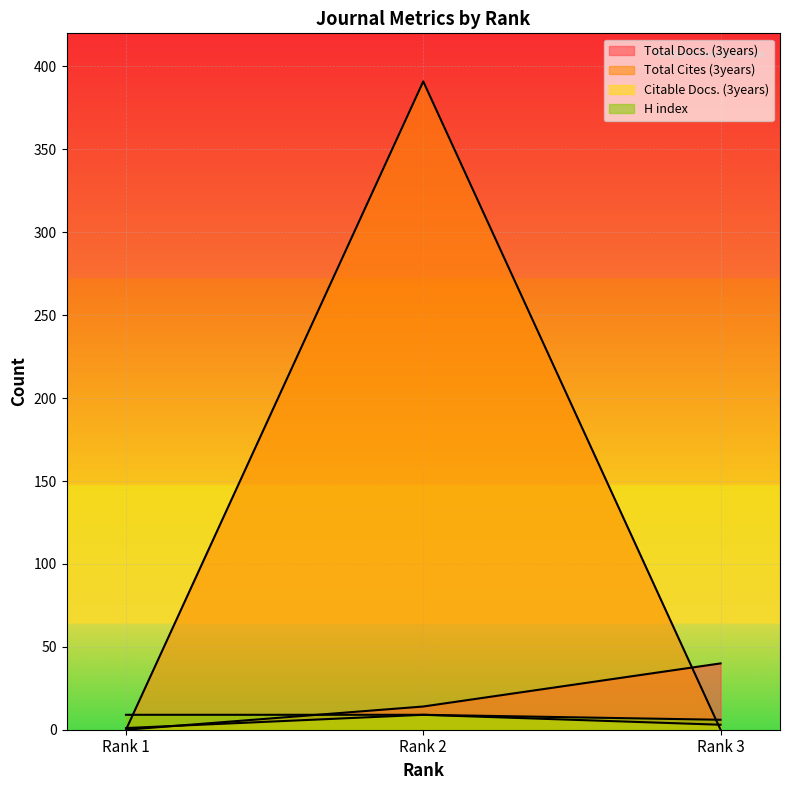

What is the total value across all series at Rank 2?

423